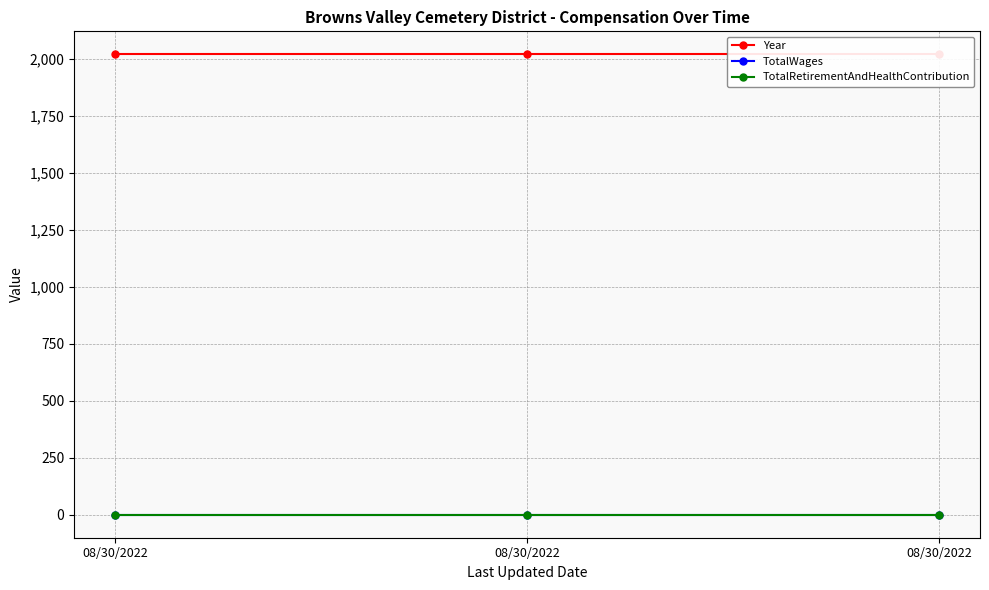

Reading left to right, list all the values displayed in this chart.

Year: 08/30/2022=2021	08/30/2022=2021	08/30/2022=2021
TotalWages: 08/30/2022=0	08/30/2022=0	08/30/2022=0
TotalRetirementAndHealthContribution: 08/30/2022=0	08/30/2022=0	08/30/2022=0